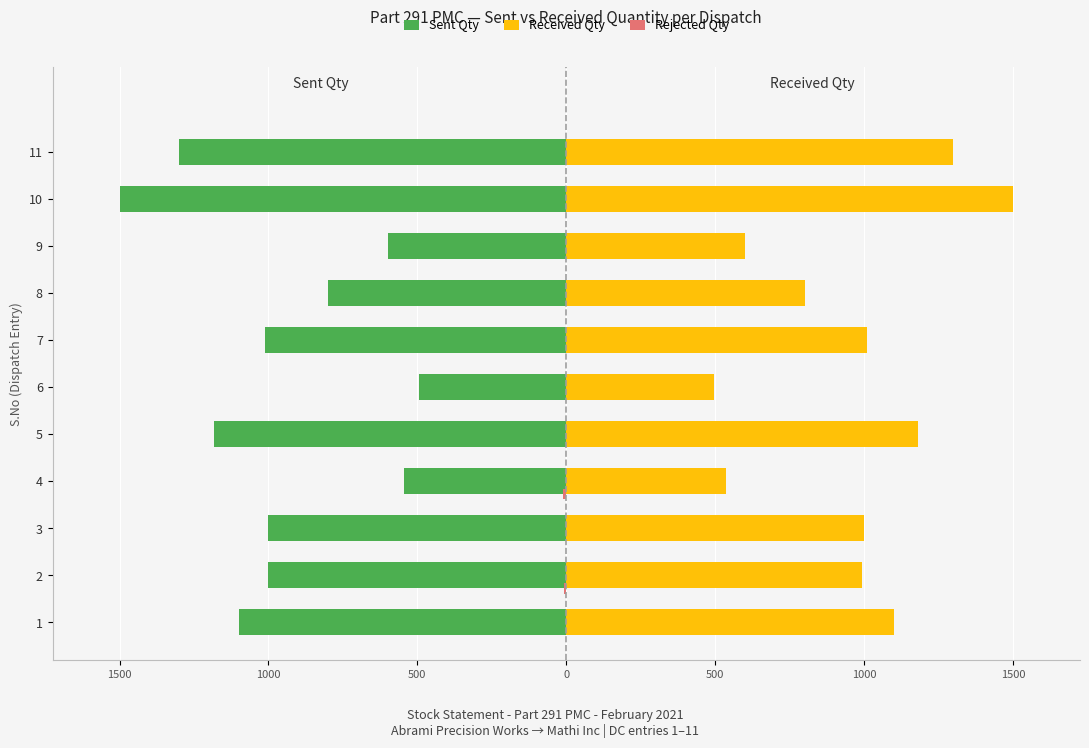

Reading left to right, list all the values displayed in this chart.

Sent Qty: -1100	-1000	-1000	-546	-1182	-495	-1011	-800	-600	-1500	-1300
Received Qty: 1100	993	1000	536	1182	495	1011	800	600	1500	1300
Rejected Qty: 0	-7	0	-10	0	0	0	0	0	0	0